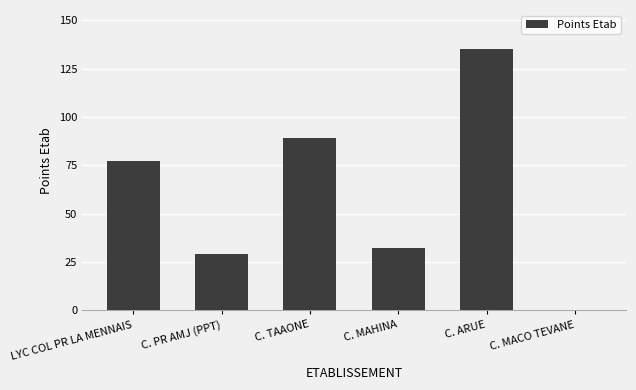

The chart shows a value of 0 at C. MACO TEVANE. True or false?

True